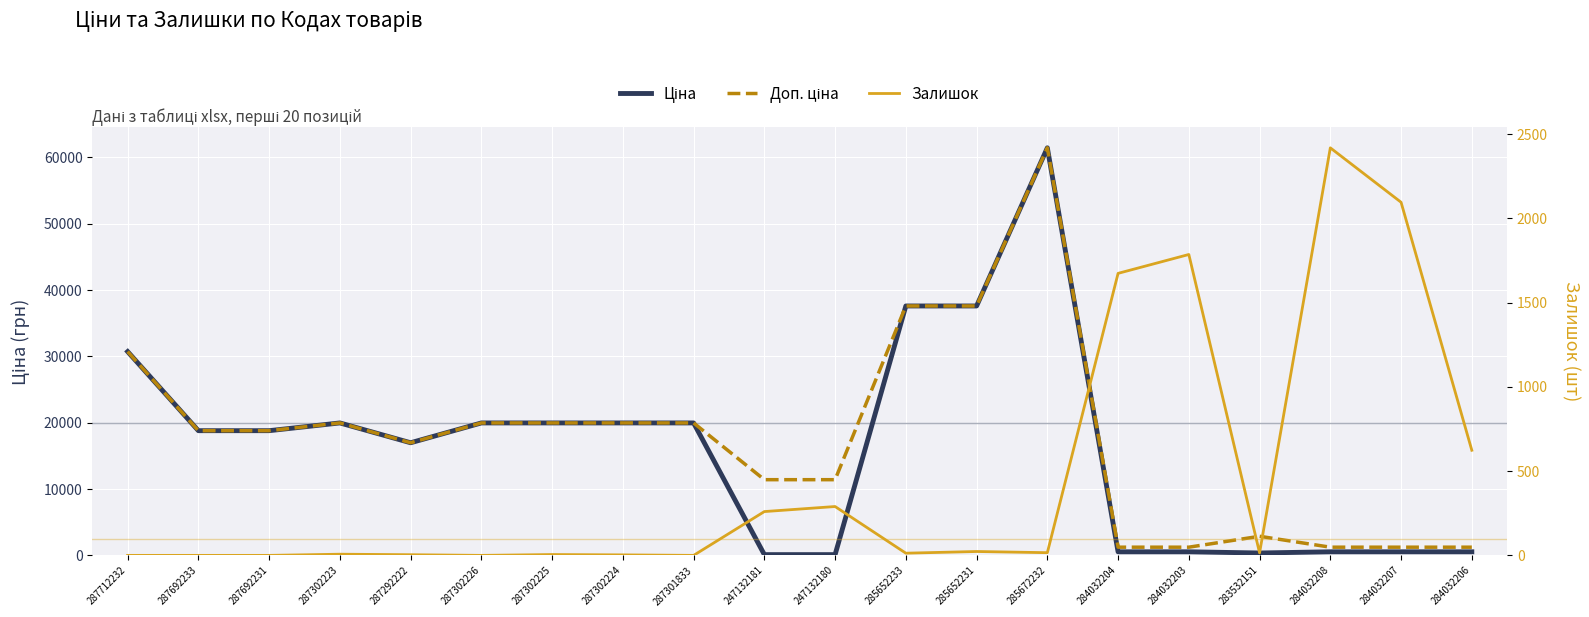

Reading right to left, what are all the values shown in this chart?

Ціна: 539.0	539.0	539.0	359.9	539.0	539.0	61434.3	37593.6	37593.6	114.1	114.1	19964.2	19964.2	19964.2	19964.2	16976.3	19964.2	18796.8	18796.8	30717.1
Доп. ціна: 1235.4	1235.4	1235.4	2878.8	1235.4	1235.4	61434.3	37593.6	37593.6	11410.0	11410.0	19964.2	19964.2	19964.2	19964.2	16976.3	19964.2	18796.8	18796.8	30717.1
Залишок: 624.0	2096.0	2419.0	15.0	1786.0	1674.0	16.0	23.0	13.0	290.0	260.0	0.0	3.0	5.0	0.0	4.0	7.0	0.0	0.0	0.0